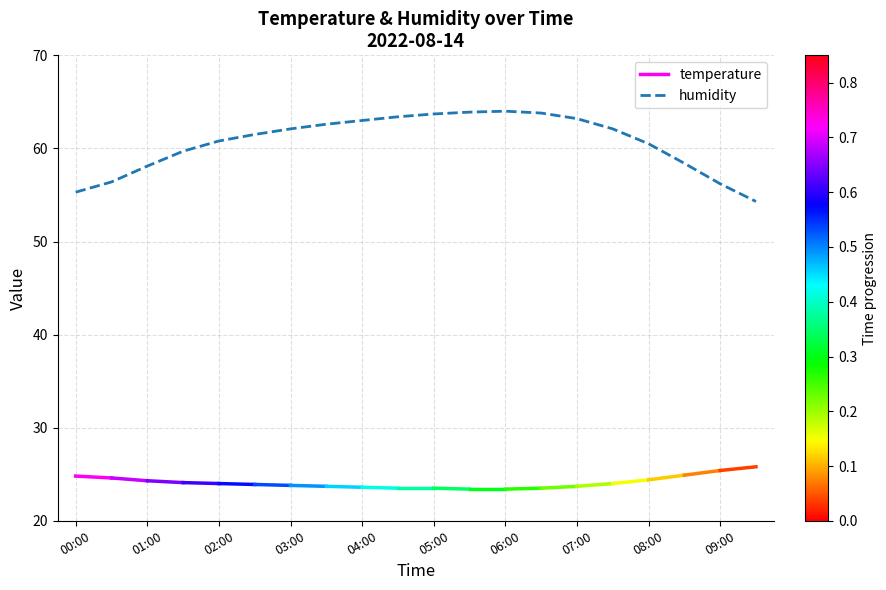

What is the sum of all values?

1213.0